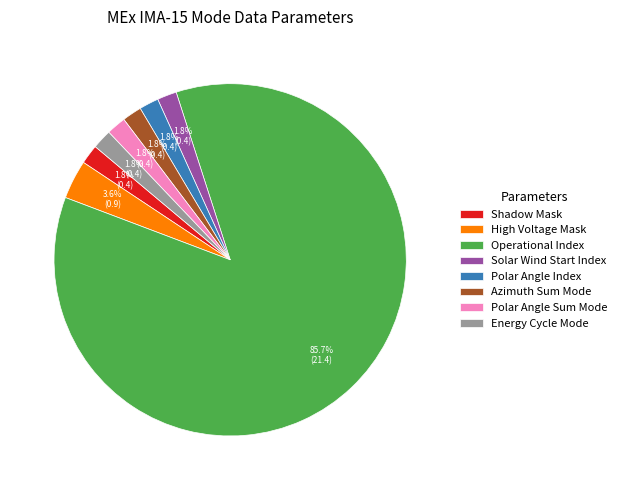

To the nearest percent, what is the difference between the High Voltage Mask and Operational Index slice percentages?

82%